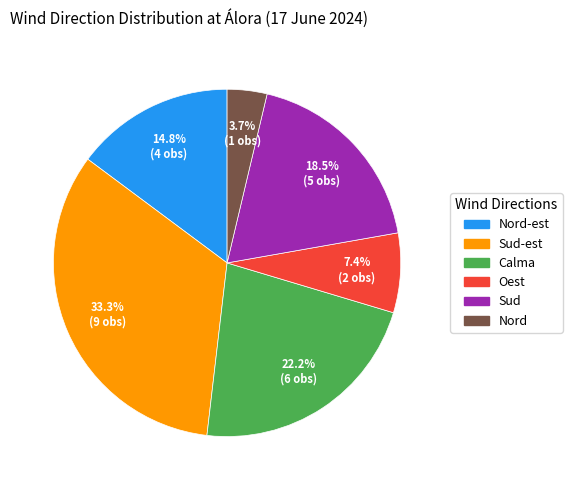

Is there any slice that represents more than half of the pie?

No